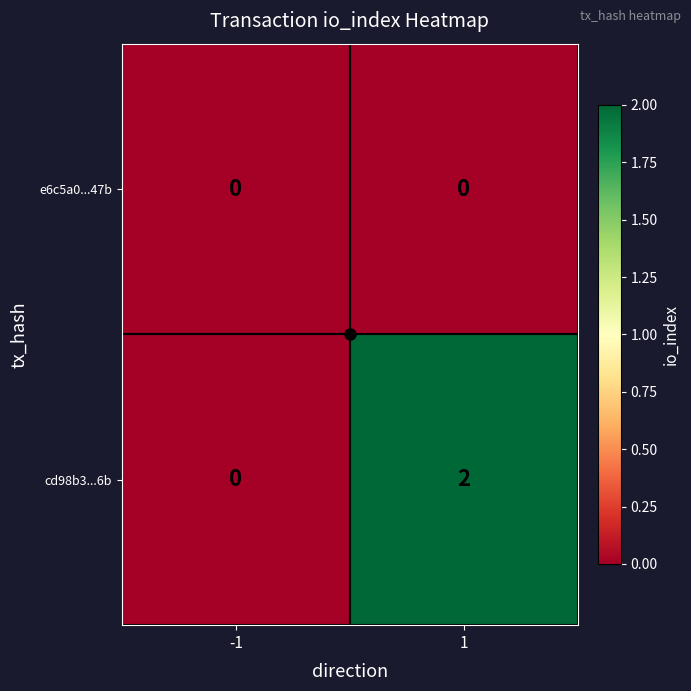

Rank the series at 1 from highest to lowest value.

cd98b3...6b, e6c5a0...47b